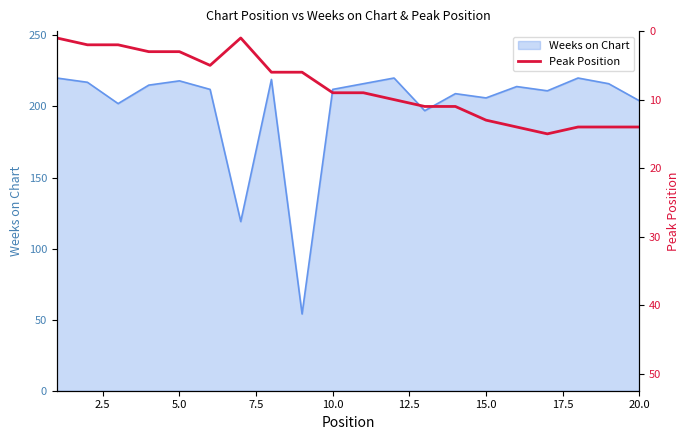

The value of Weeks on Chart at 5.0 is 218. True or false?

True